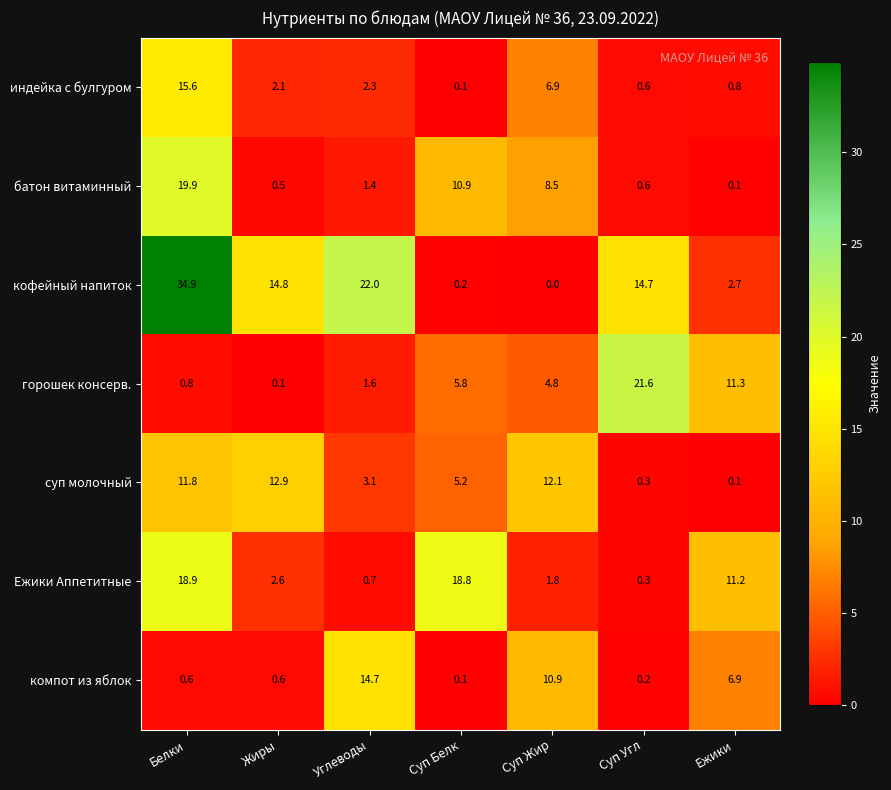

True or false: индейка с булгуром has a value of 6.9 at Суп Жир.

True